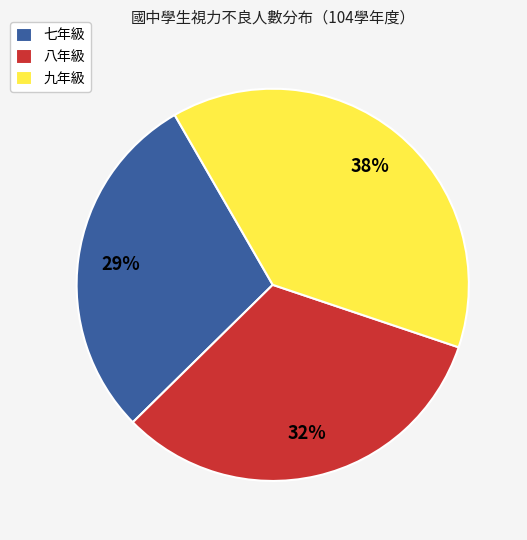

Is it true that 九年級 is 45% of the pie?

False